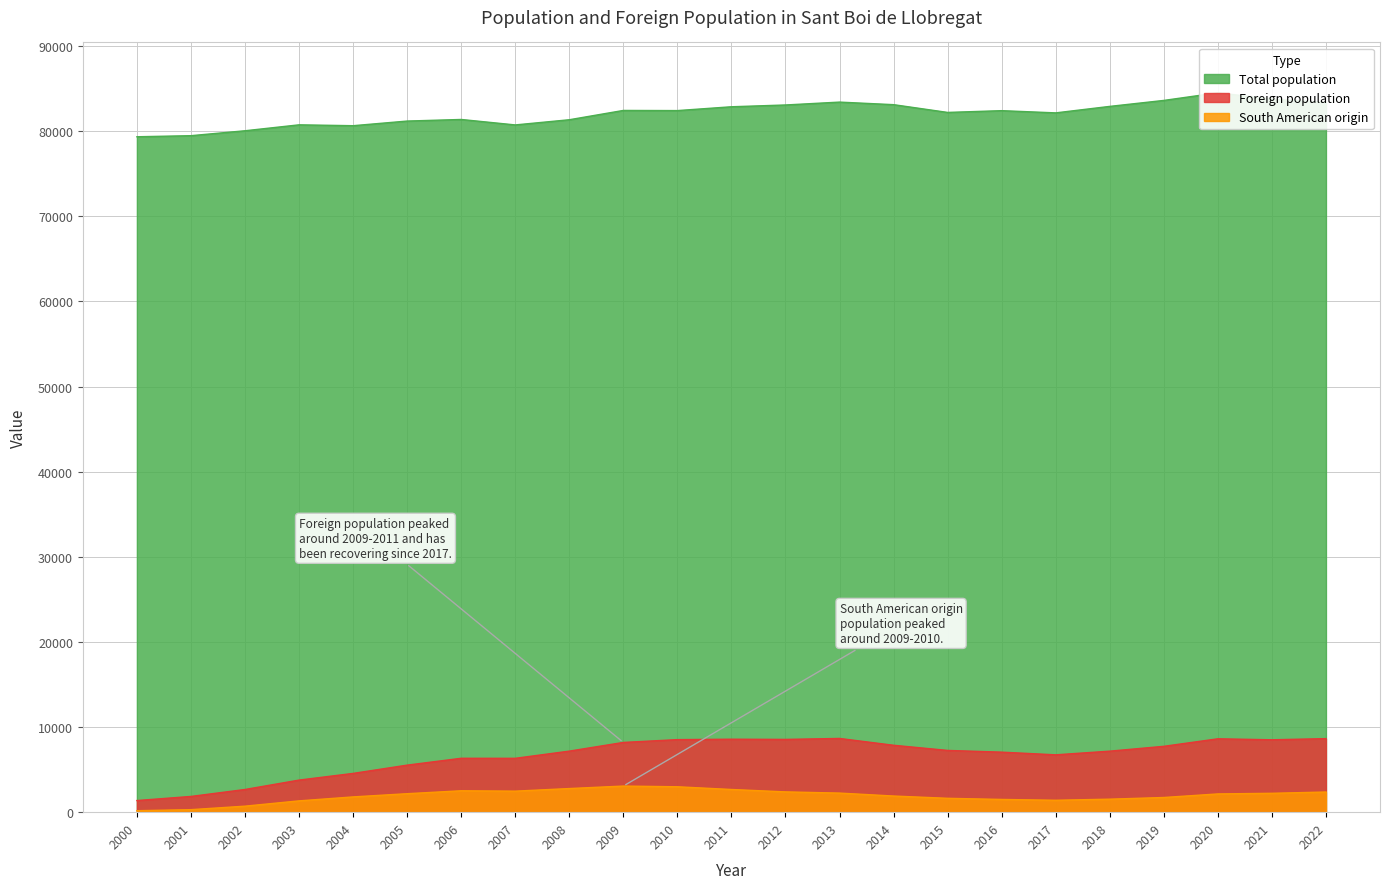

What is the difference between the second highest and second lowest values in the Total population series?

4292